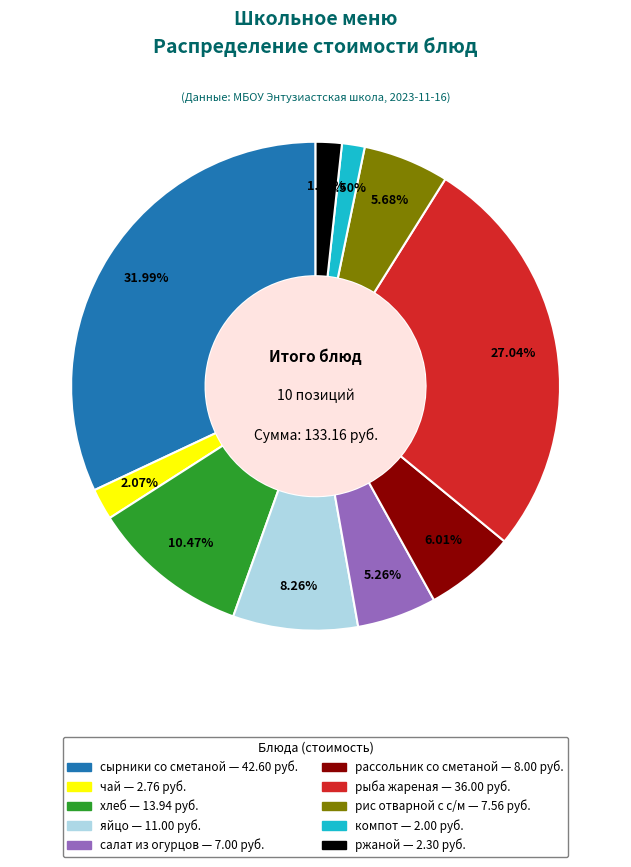

What percentage is the рис отварной с с/м slice, to the nearest percent?

6%